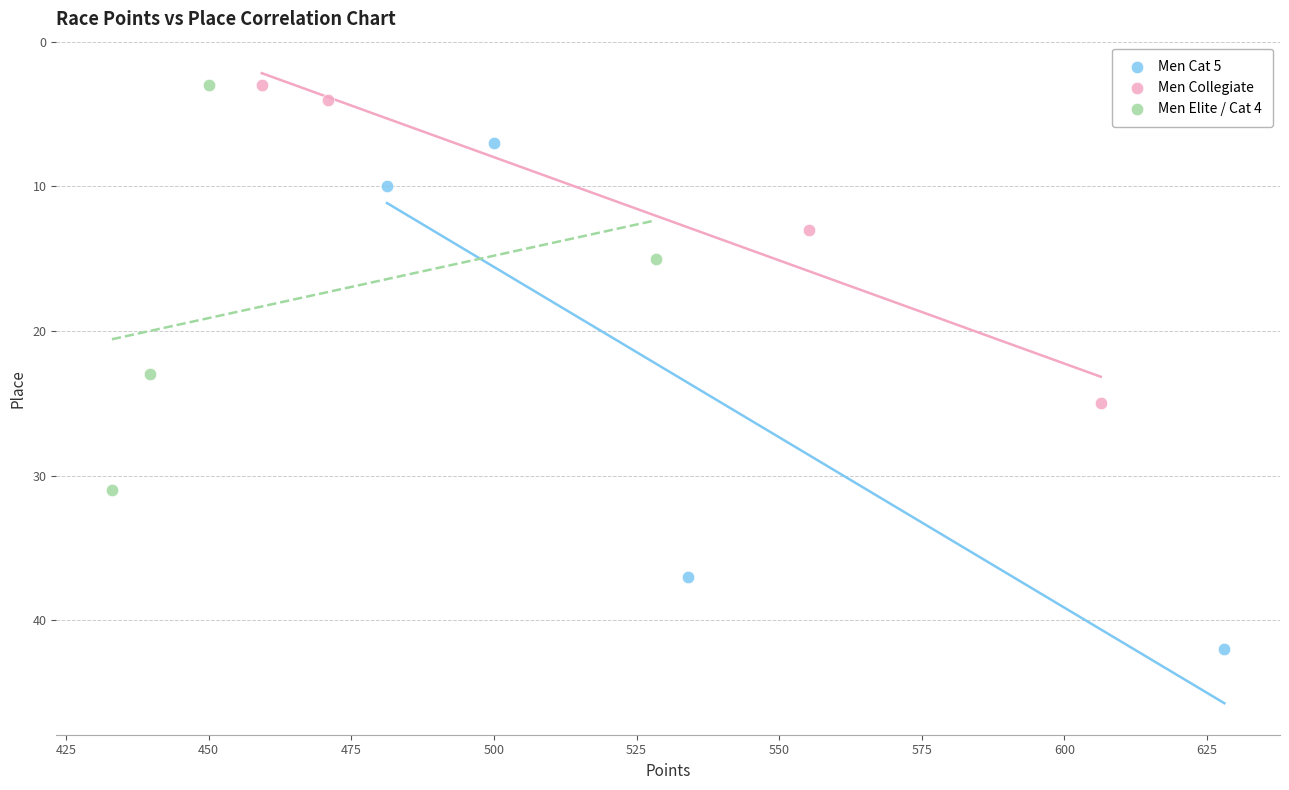

What are all the series names shown in the legend?

Men Cat 5, Men Collegiate, Men Elite / Cat 4